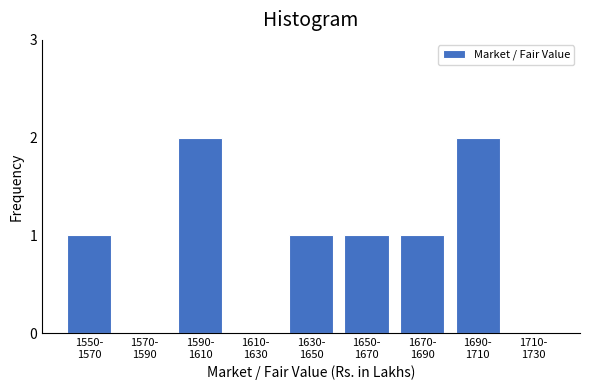

Count the number of categories in the chart.

9